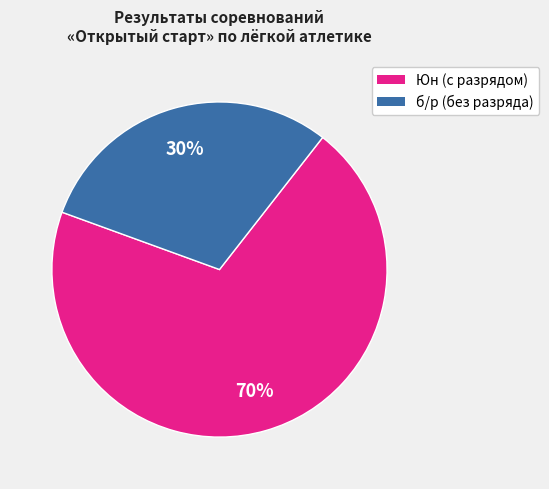

To the nearest percent, what is the average slice percentage?

50%